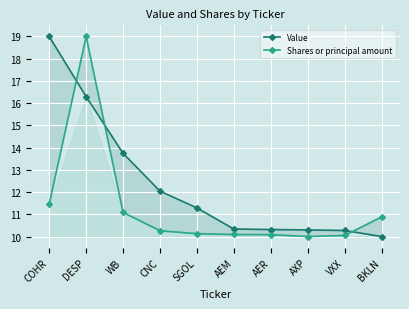

Reading left to right, list all the values displayed in this chart.

Value: COHR=19.0	DESP=16.3	WB=13.7	CNC=12.0	SGOL=11.3	AEM=10.3	AER=10.3	AXP=10.3	VXX=10.3	BKLN=10.0
Shares or principal amount: COHR=11.5	DESP=19.0	WB=11.1	CNC=10.3	SGOL=10.1	AEM=10.1	AER=10.1	AXP=10.0	VXX=10.0	BKLN=10.9